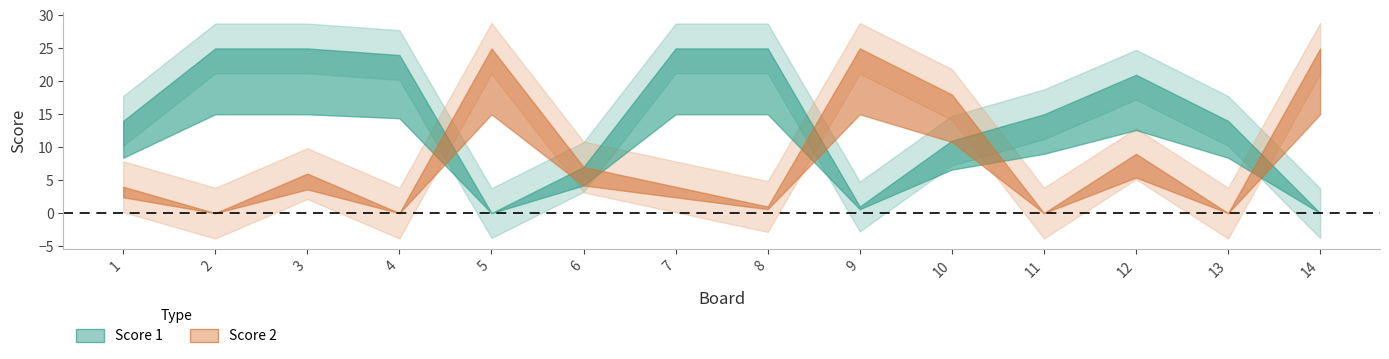

Reading right to left, extract all data points from this chart.

Score 1: 0	14	21	15	11	1	25	25	7	0	24	25	25	14
Score 2: 25	0	9	0	18	25	1	4	7	25	0	6	0	4